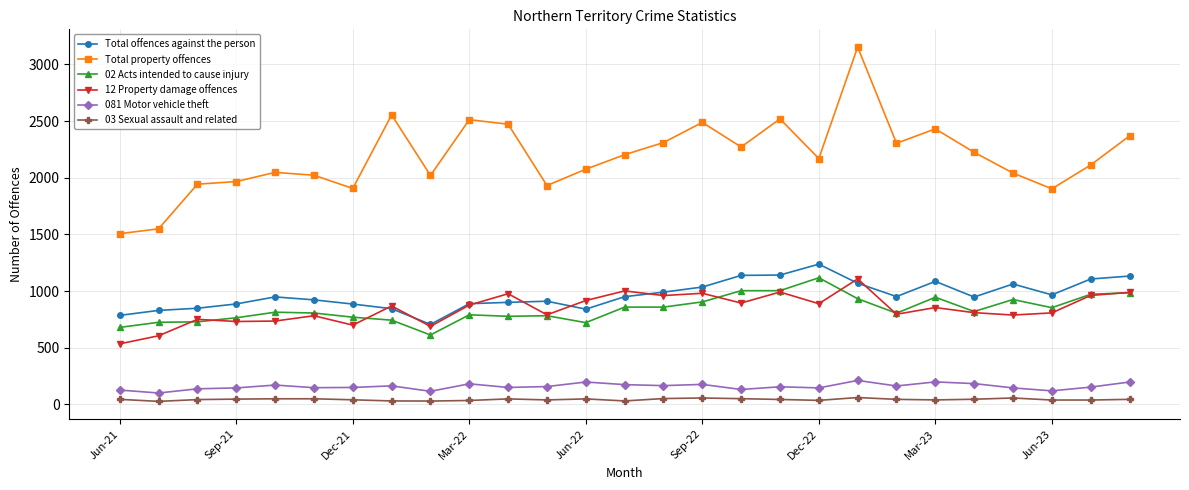

How many distinct data groups are displayed?

6